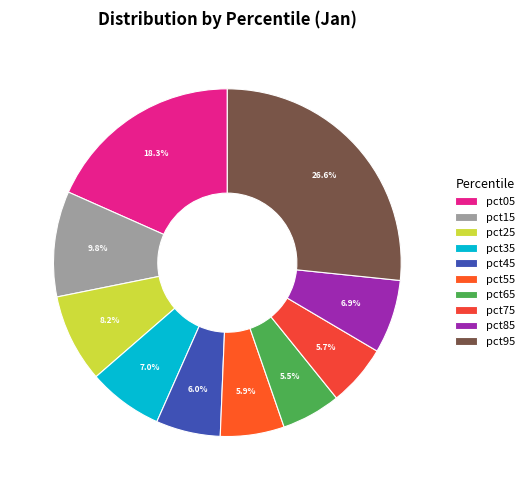

How many segments does this pie chart have?

10